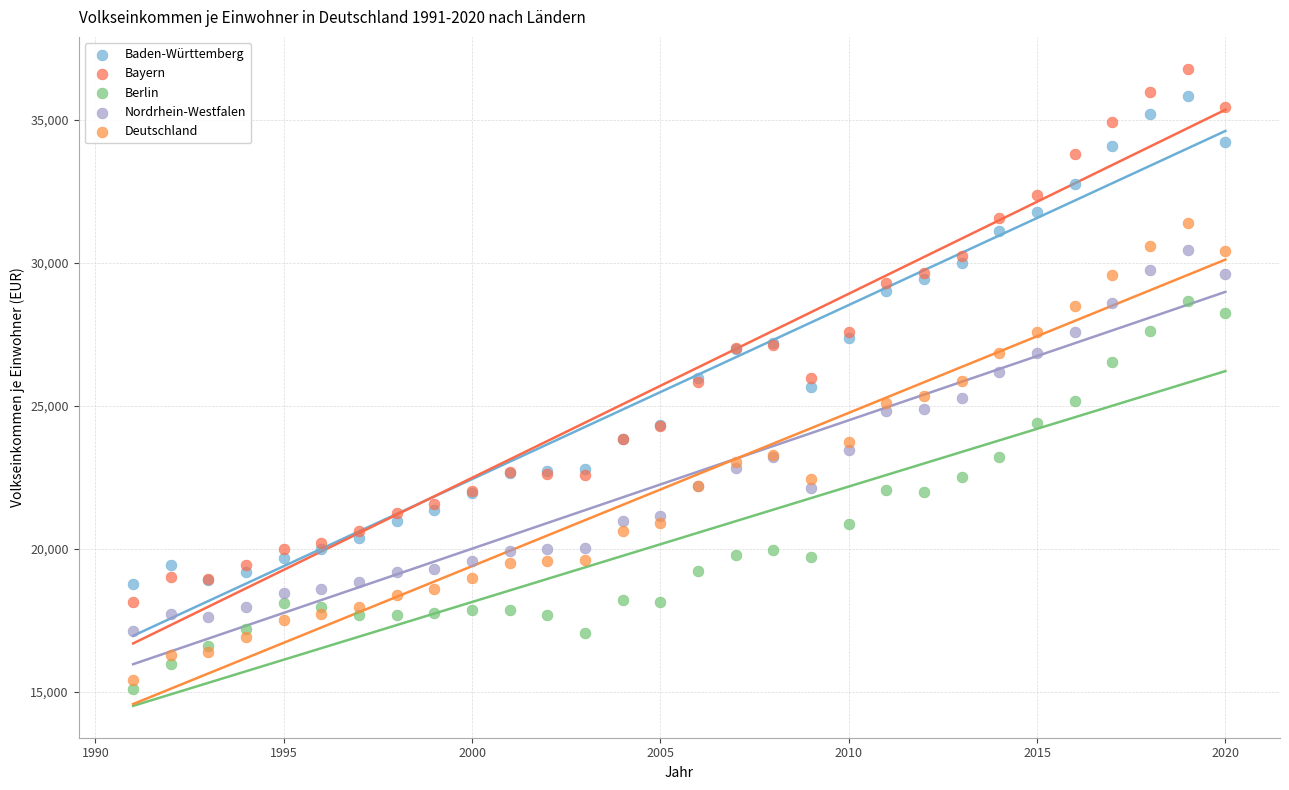

What is the X range (max minus min) for the scatter plot?

29